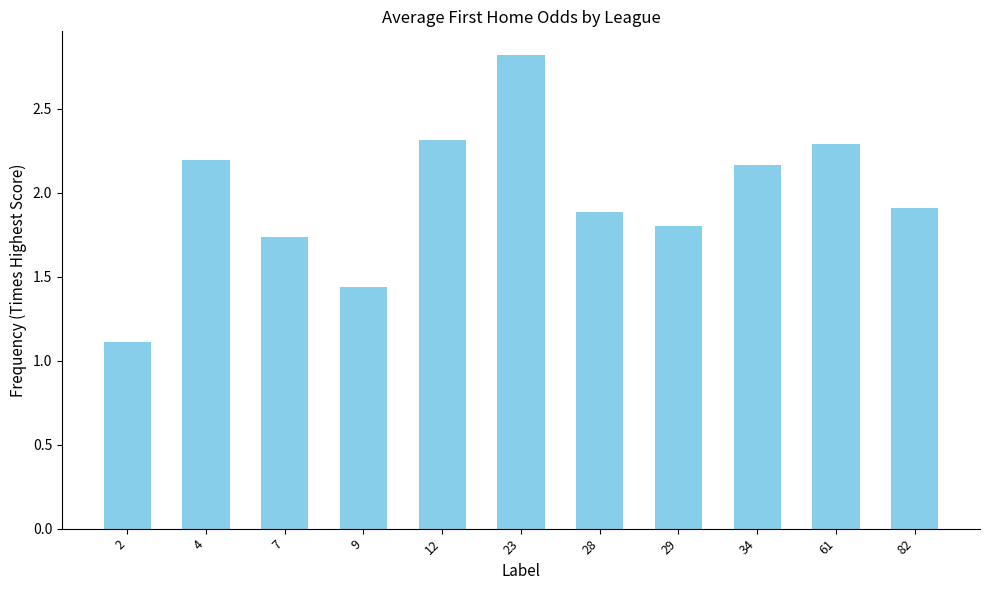

What is the ratio of the value at 2 to the value at 4?

0.5